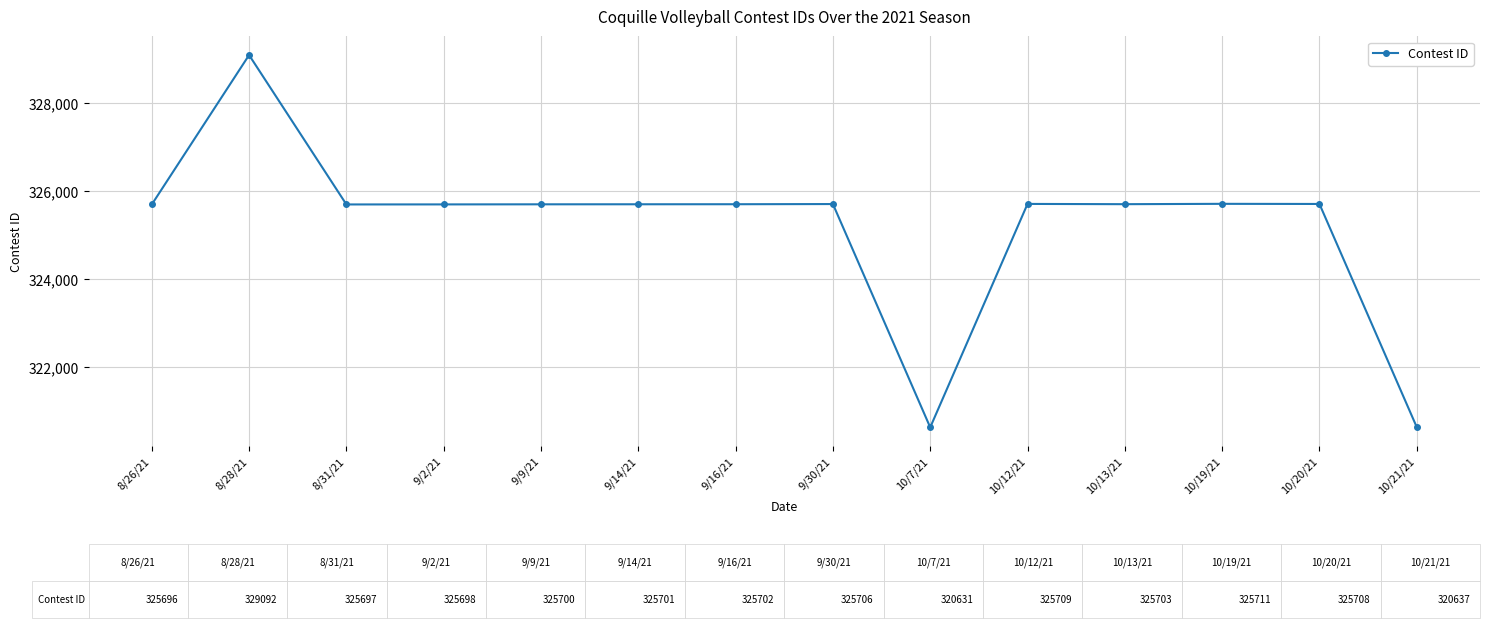

Where is the first local maximum?

8/28/21